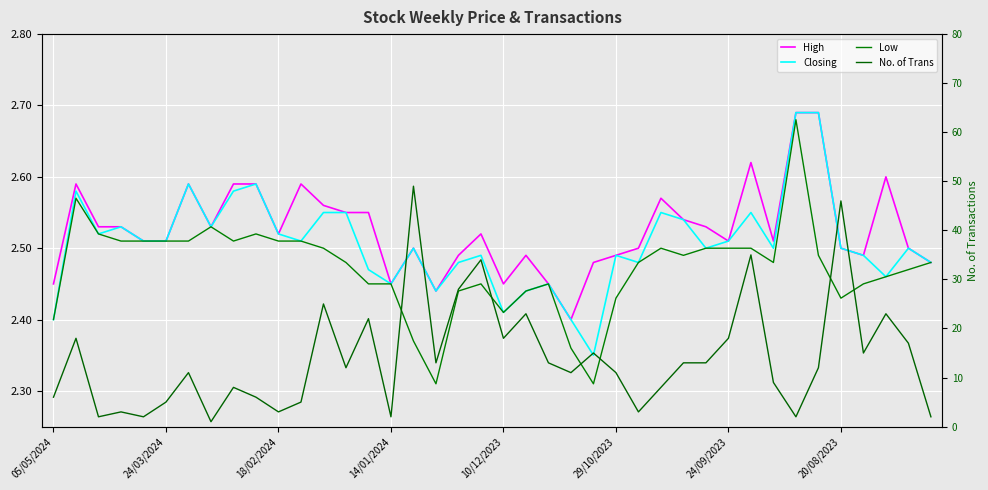

At which label does High reach its minimum?

23